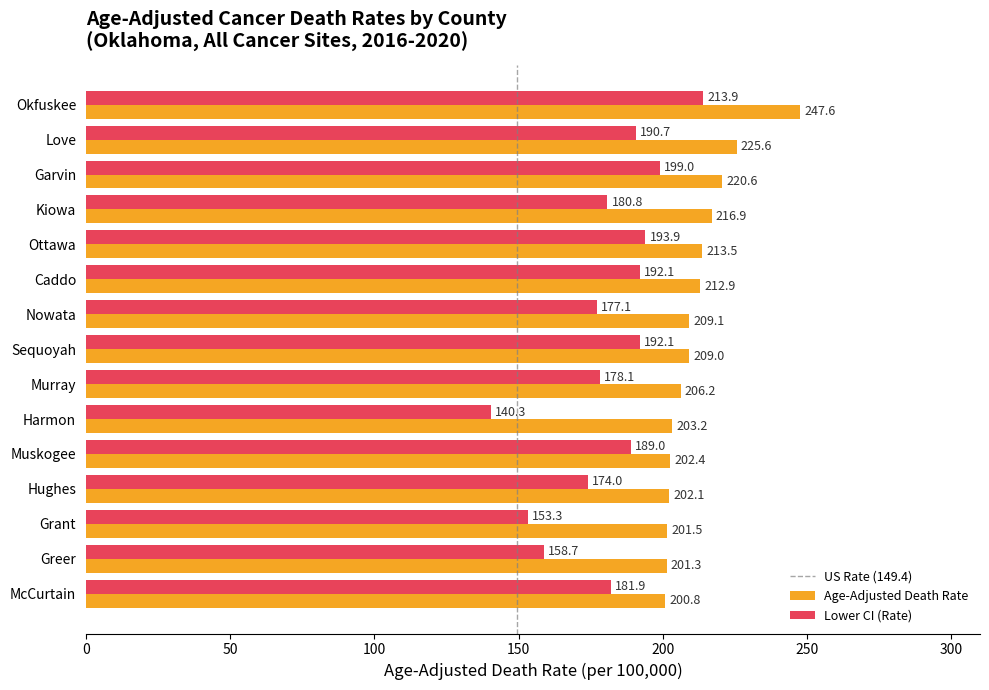

At how many categories does at least one series exceed 217?

3